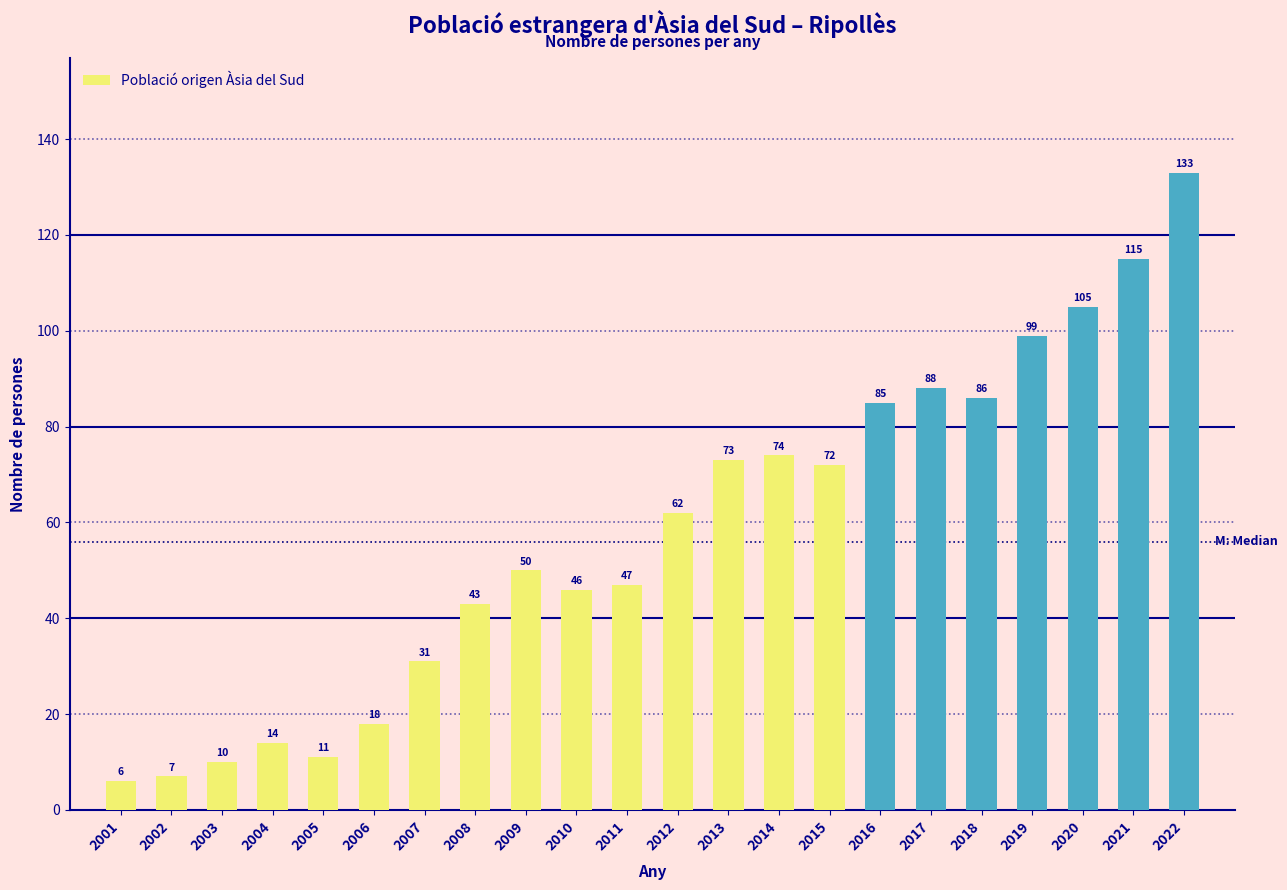

Reading left to right, what are all the values shown in this chart?

6	7	10	14	11	18	31	43	50	46	47	62	73	74	72	85	88	86	99	105	115	133